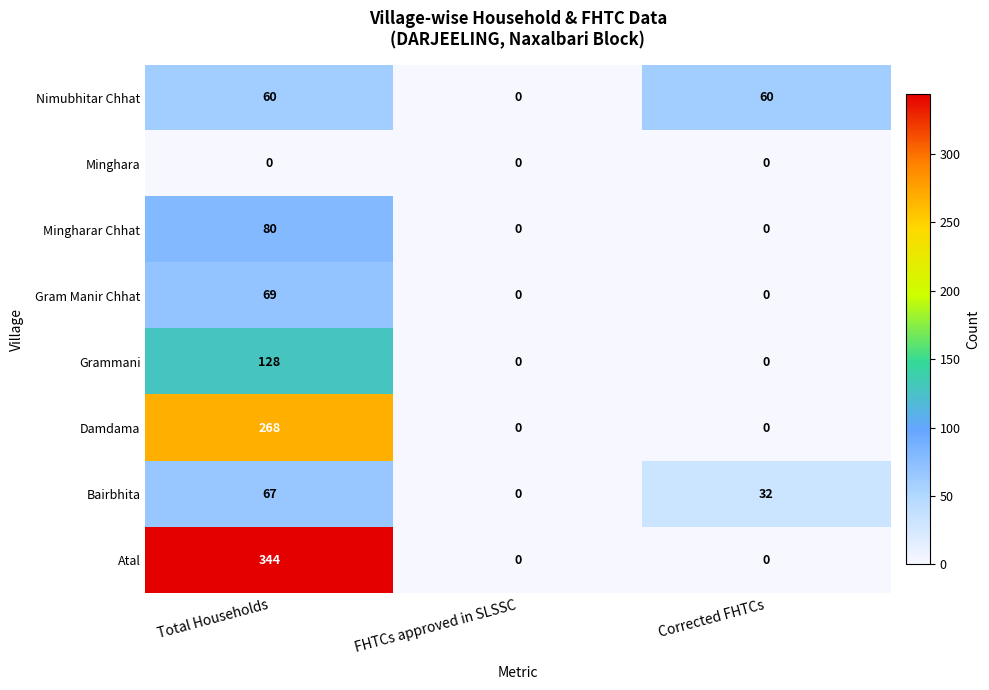

Which series has the largest total across all categories?

Atal